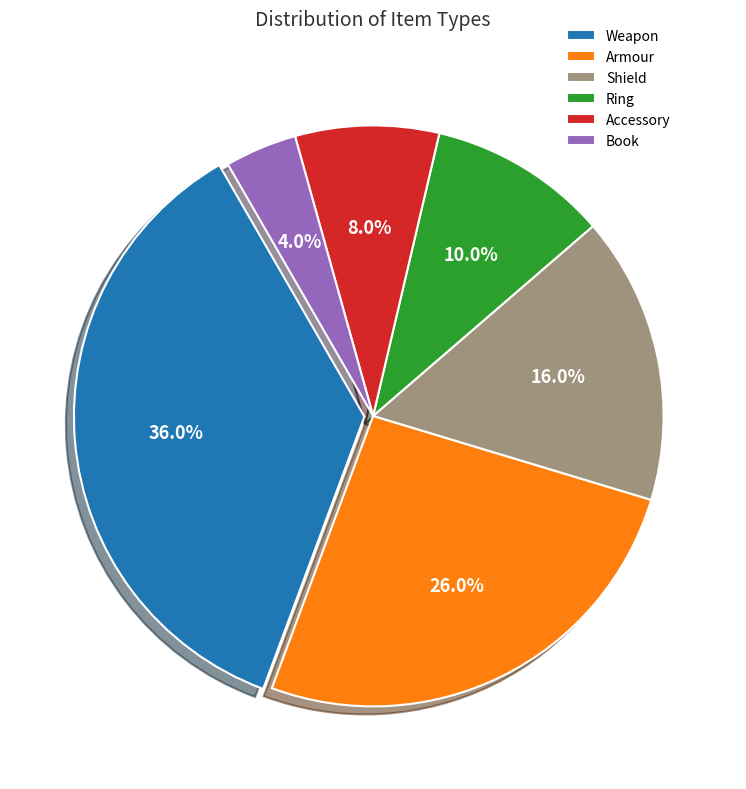

Approximately how many times larger is the value at Accessory compared to Ring?

0.8